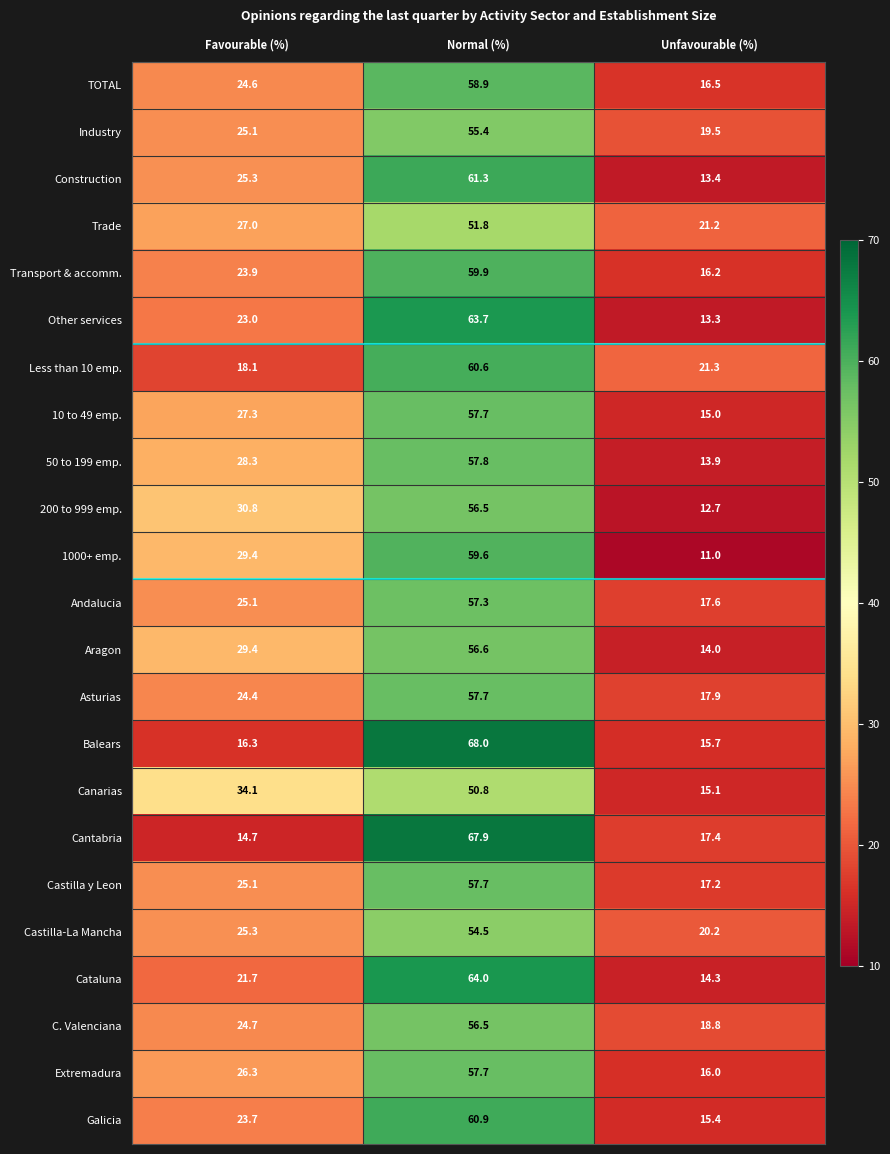

What is the sum of all Andalucia values?

100.0